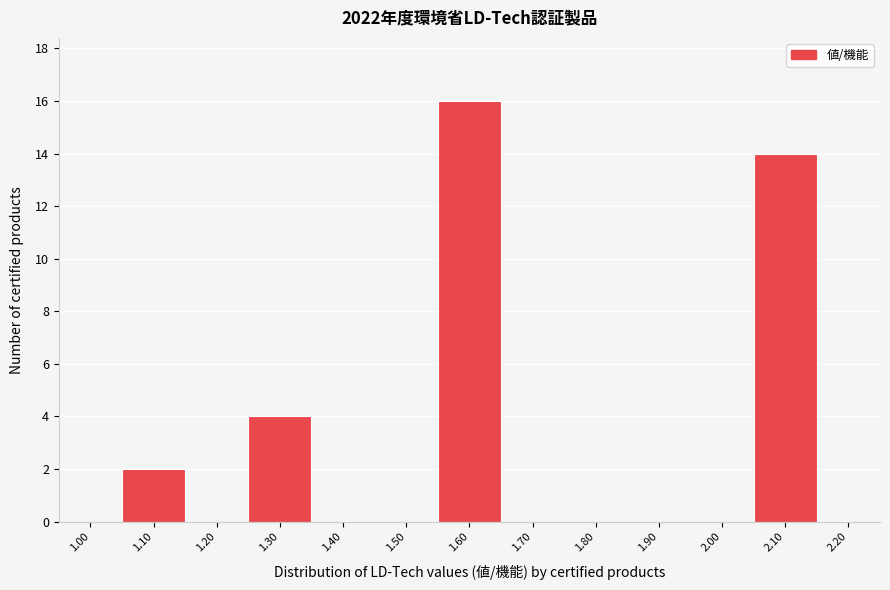

Reading left to right, extract all data points from this chart.

1.00=0	1.10=2	1.20=0	1.30=4	1.40=0	1.50=0	1.60=16	1.70=0	1.80=0	1.90=0	2.00=0	2.10=14	2.20=0